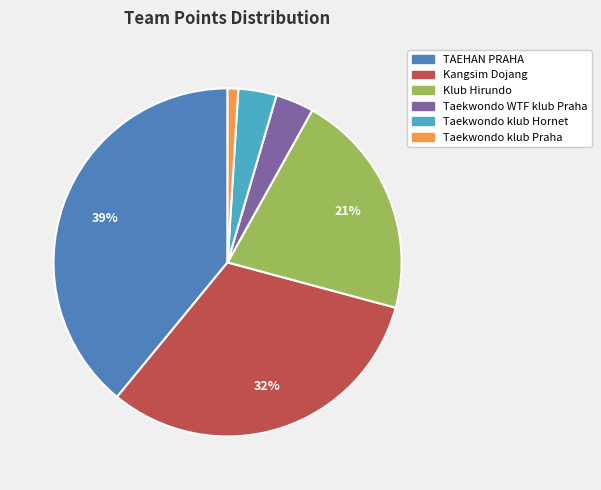

Which slice is the smallest?

Taekwondo klub Praha